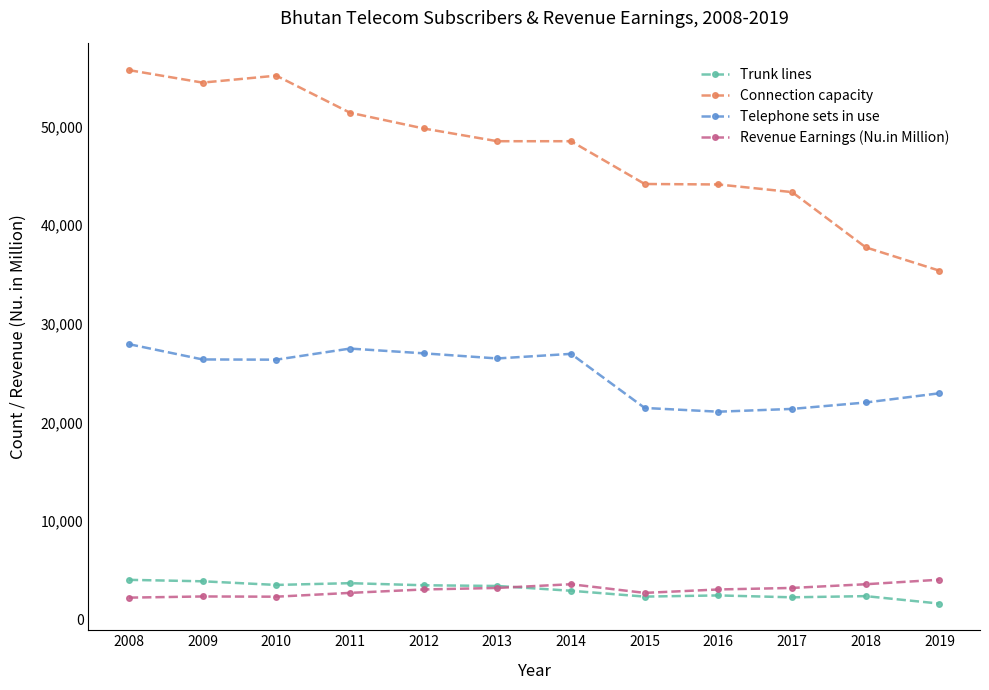

What is the value of the Revenue Earnings (Nu.in Million) point at the 11th from the left?

3569